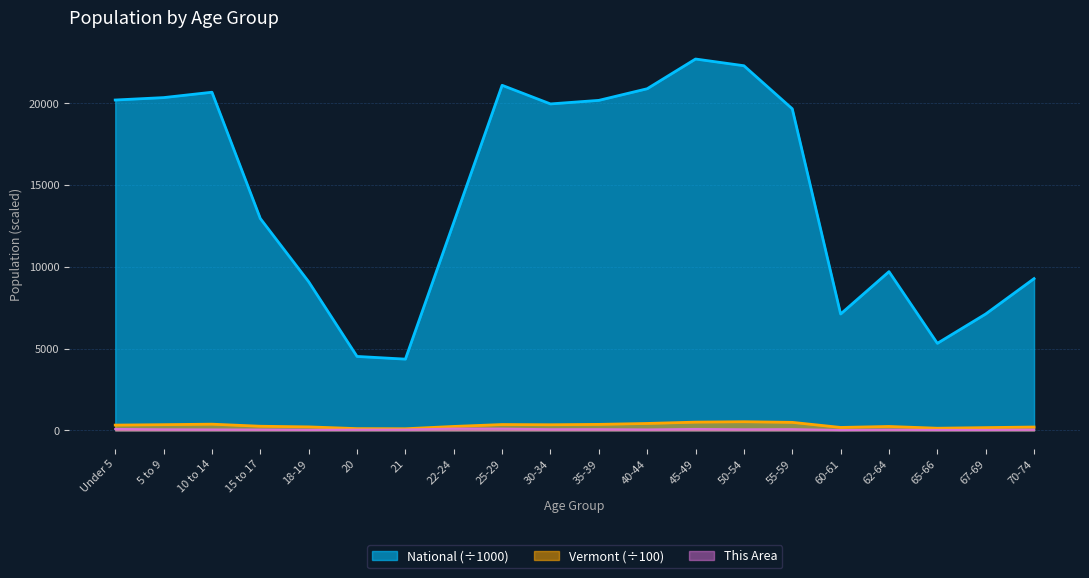

What is the sum of the National values at 25-29 and 62-64?

30806.0